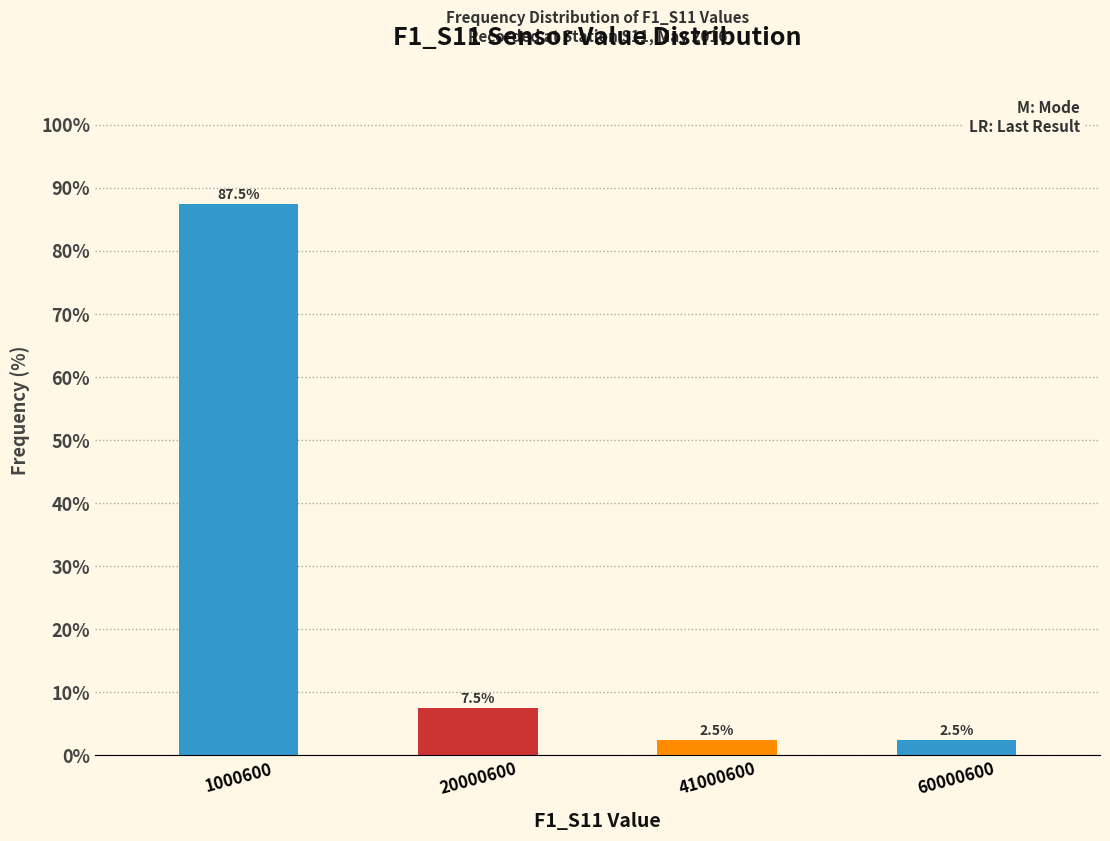

Reading left to right, list all the values displayed in this chart.

87.5	7.5	2.5	2.5